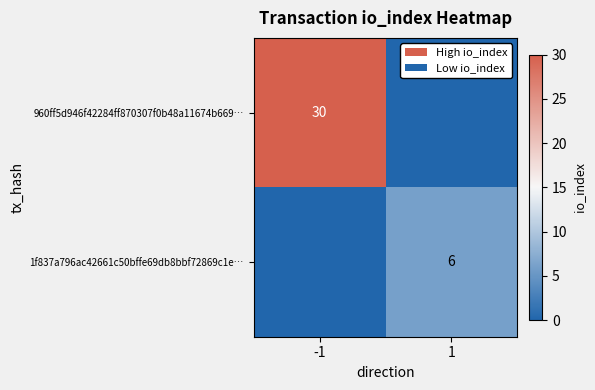

What is the total value across all series at 1?

6